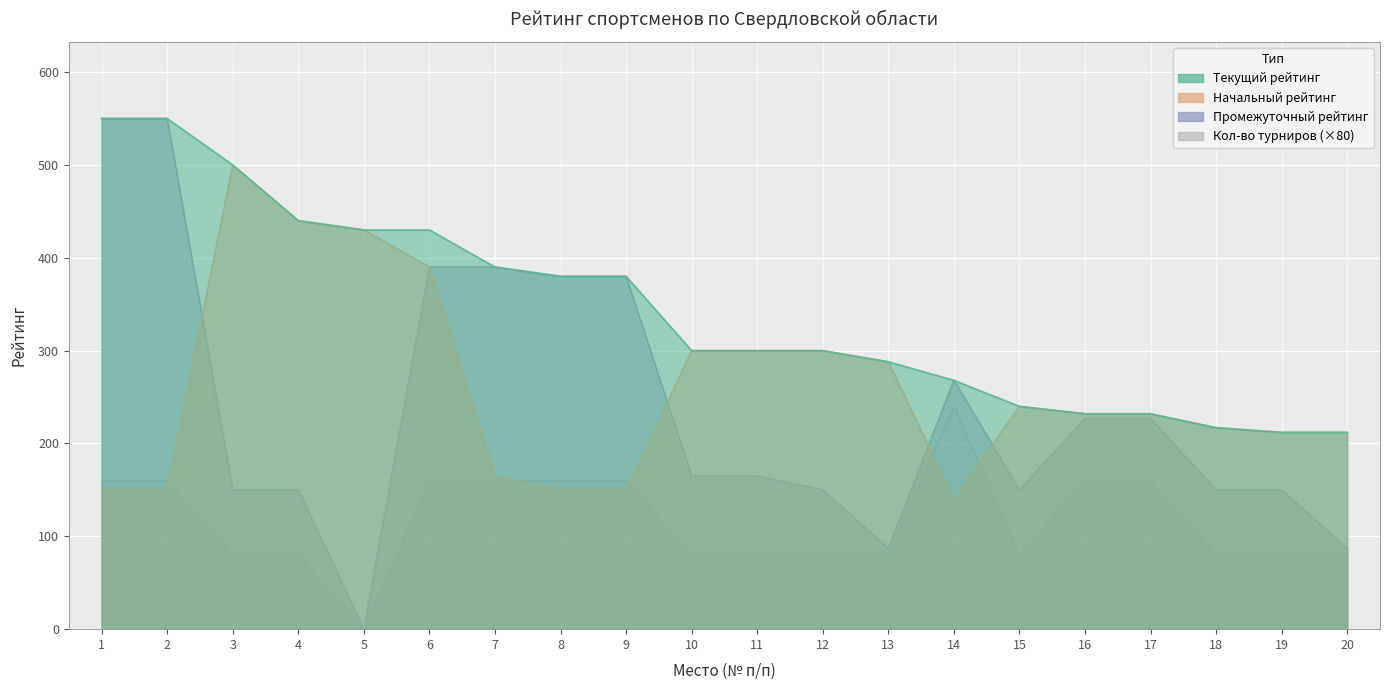

What is the greatest value displayed?

550